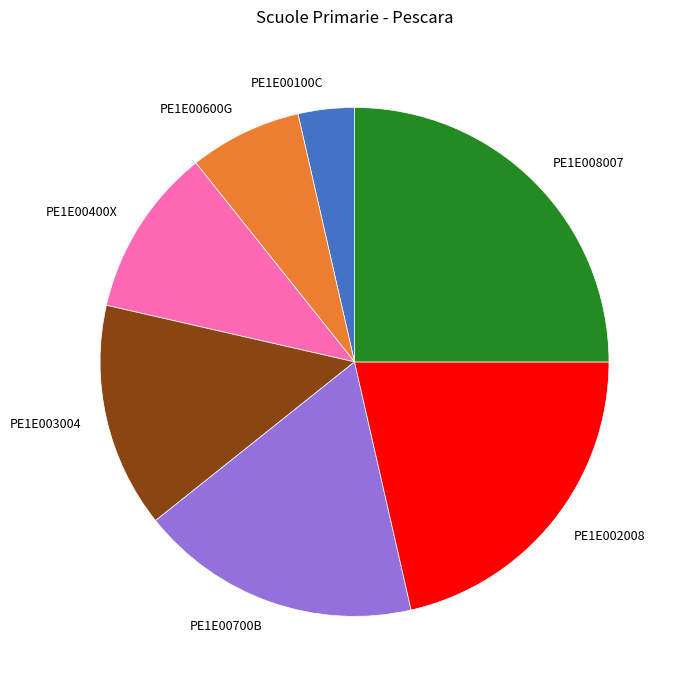

True or false: PE1E00700B accounts for 33% of the total.

False